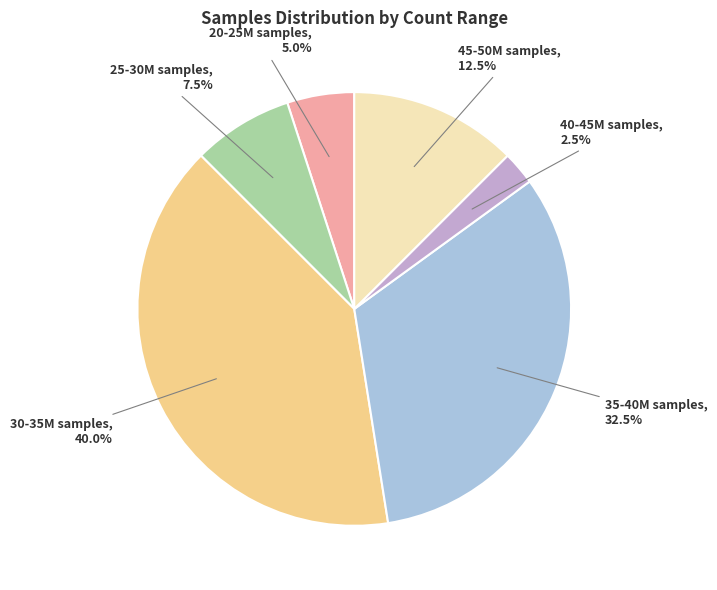

To the nearest percent, what is the average slice percentage?

17%